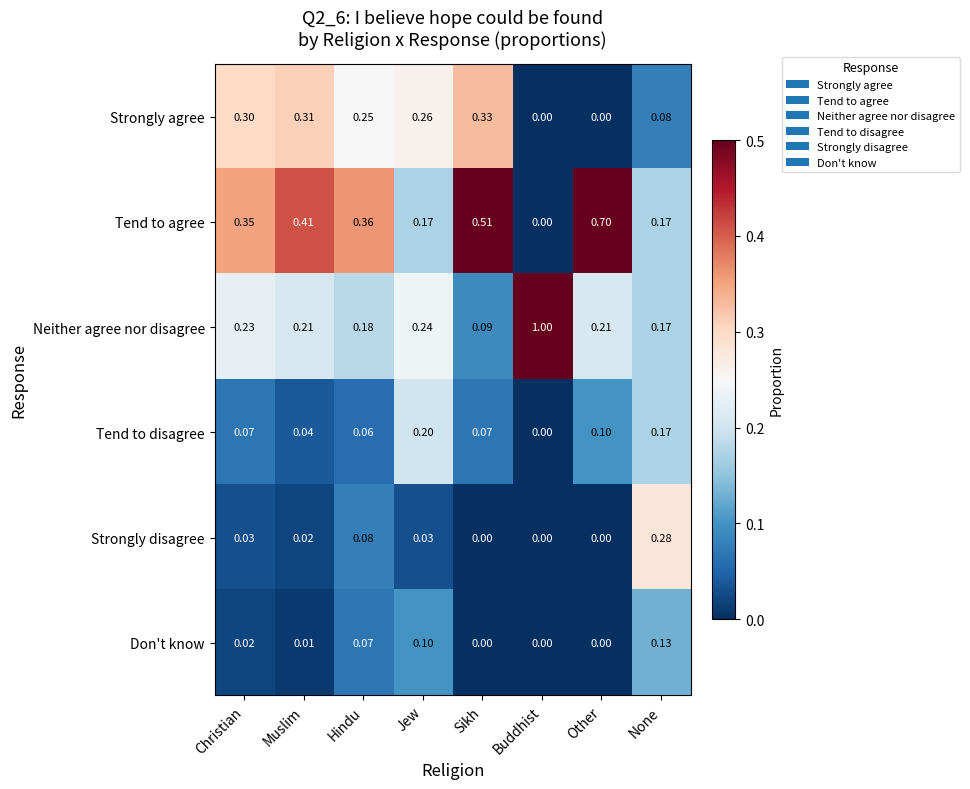

Which label corresponds to the largest value in the chart?

Buddhist